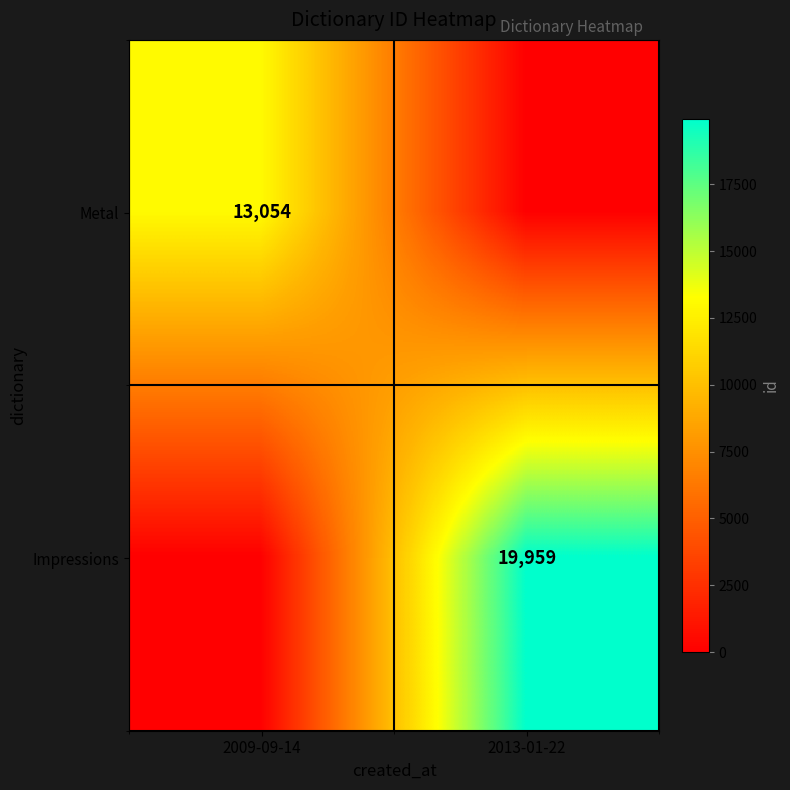

Between 2013-01-22 and 2009-09-14, which is larger?

2009-09-14